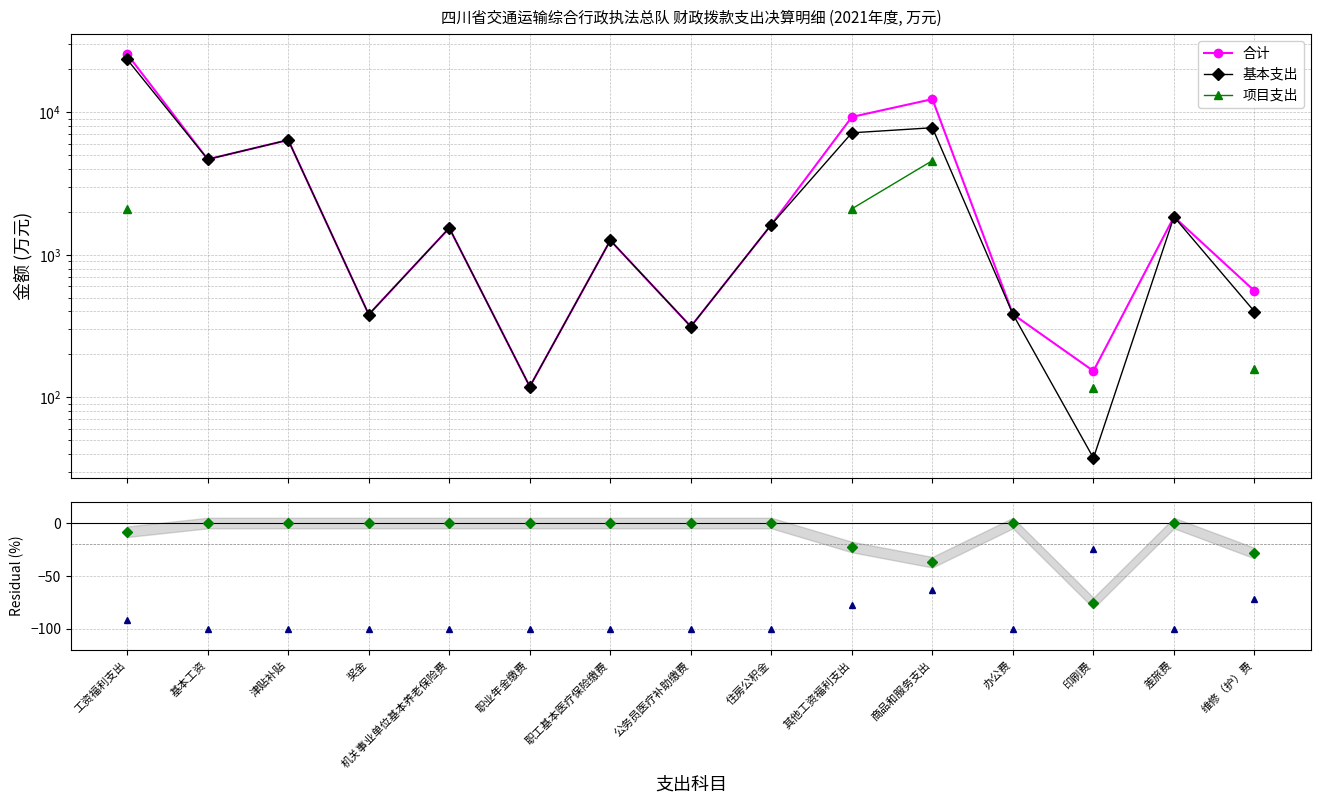

How many interior local peaks does the 基本支出 series have?

5